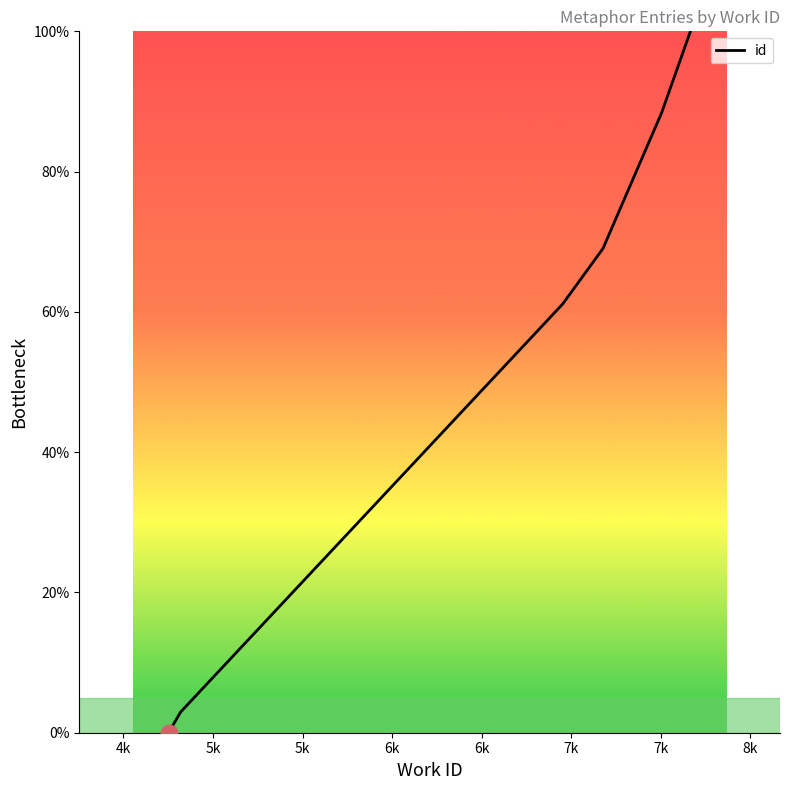

What is the label of the 8th point from the left?

7k